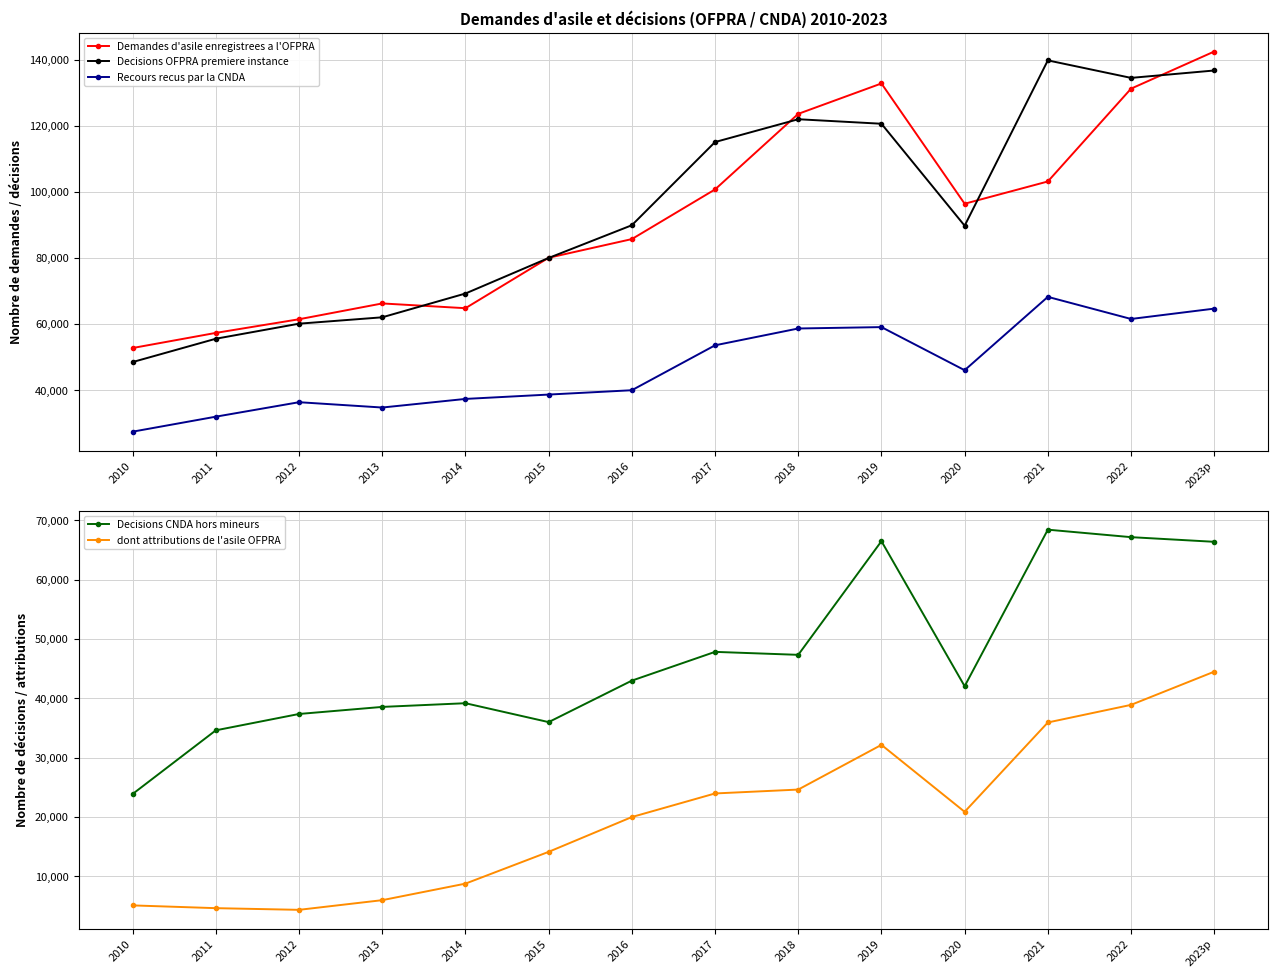

True or false: dont attributions de l'asile OFPRA and Decisions CNDA hors mineurs intersect in this chart.

False